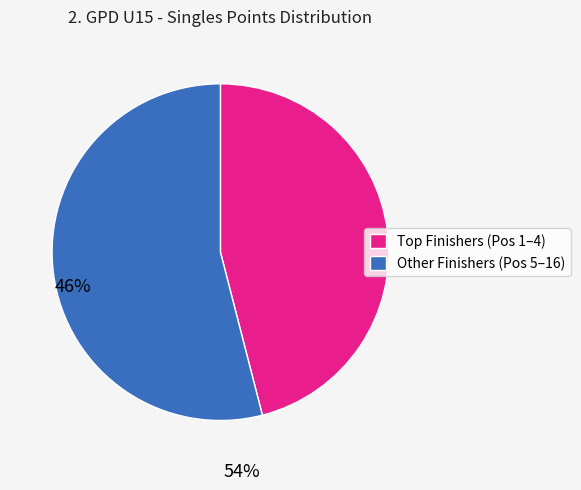

What is the majority slice?

Other Finishers (Pos 5–16)